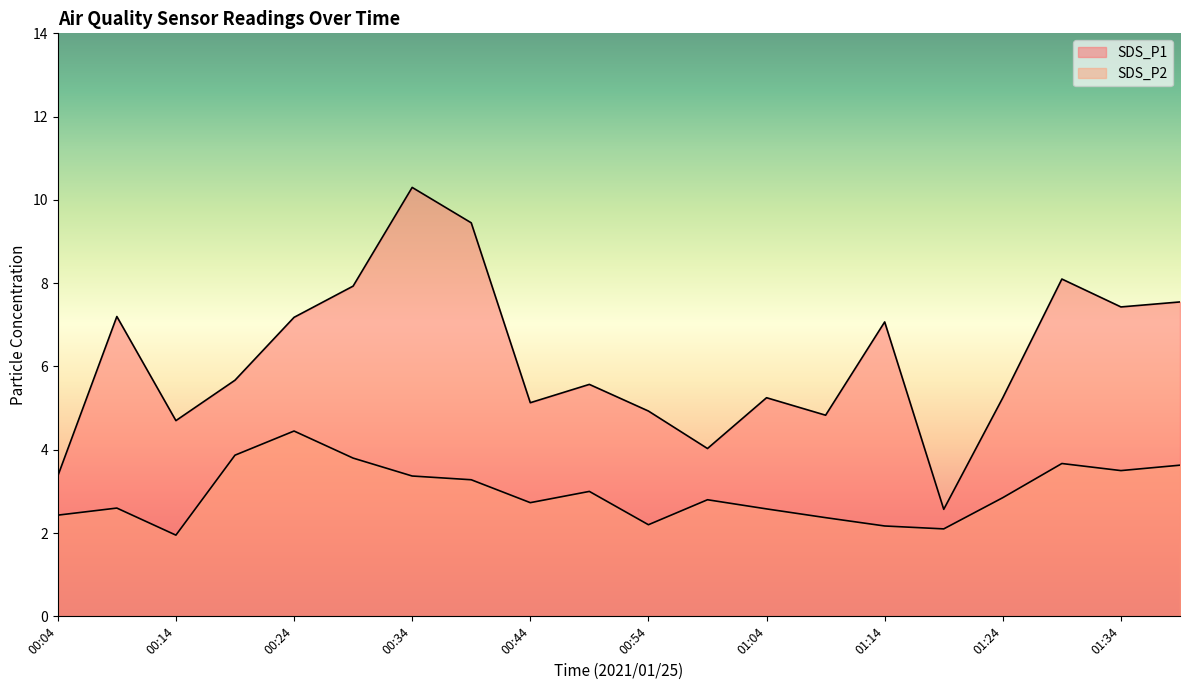

What is the average value of the SDS_P1 series?

6.2